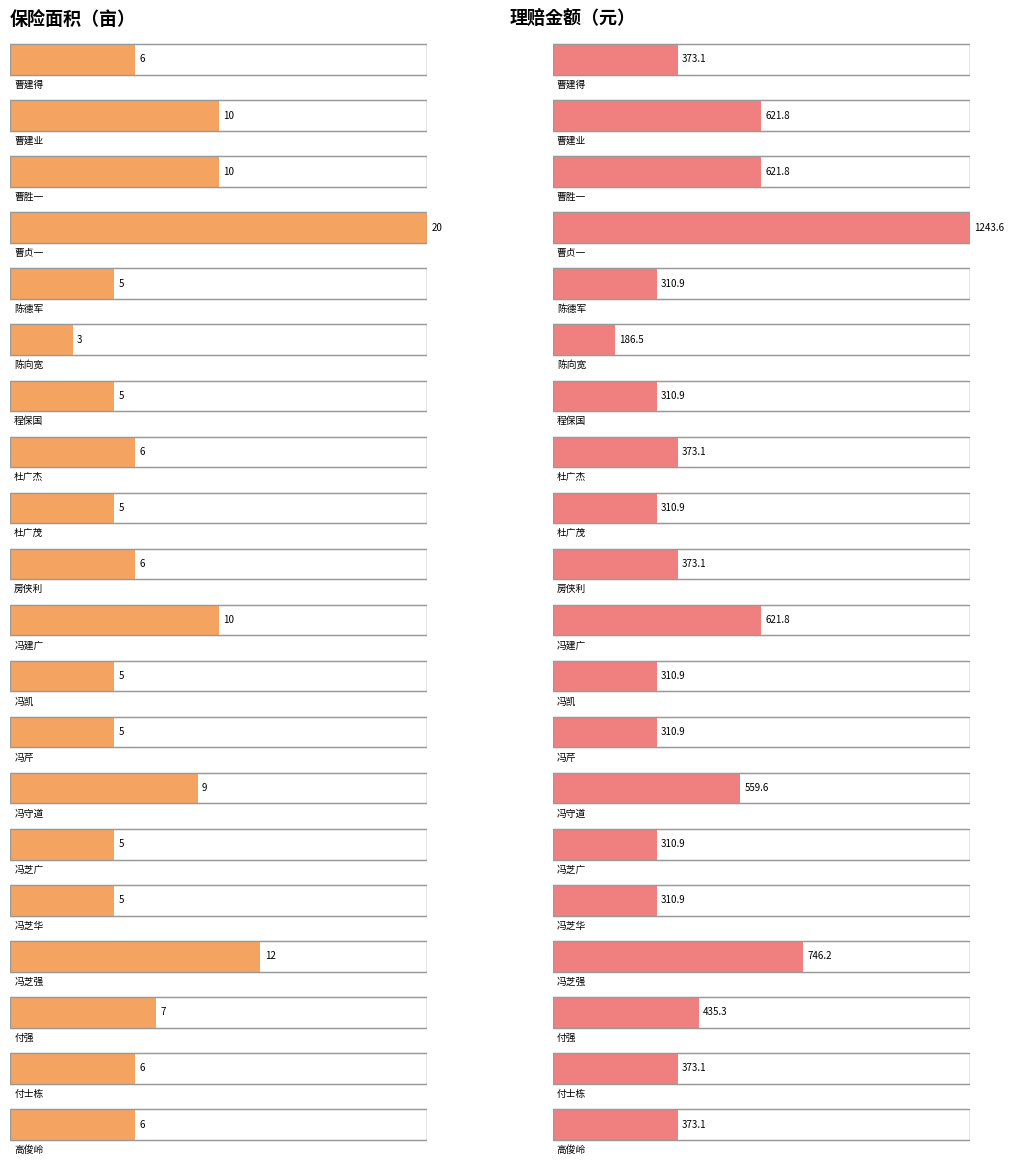

What is the label of the 2nd bar from the left?

曹建业